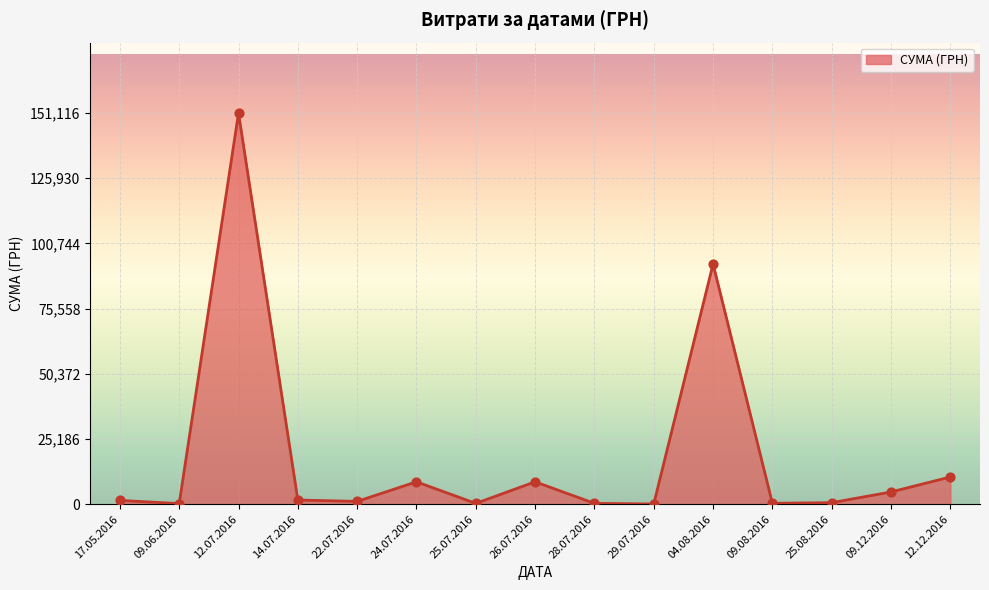

Is it true that the value at 12.12.2016 is 10530.0?

True